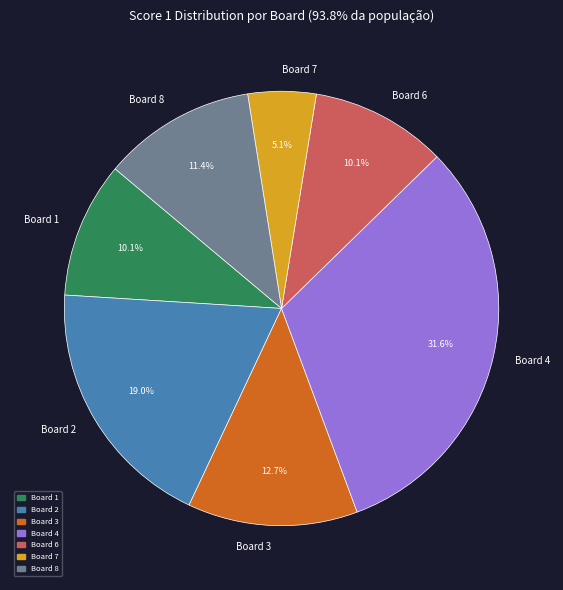

Which category has the smallest portion of the pie?

Board 7